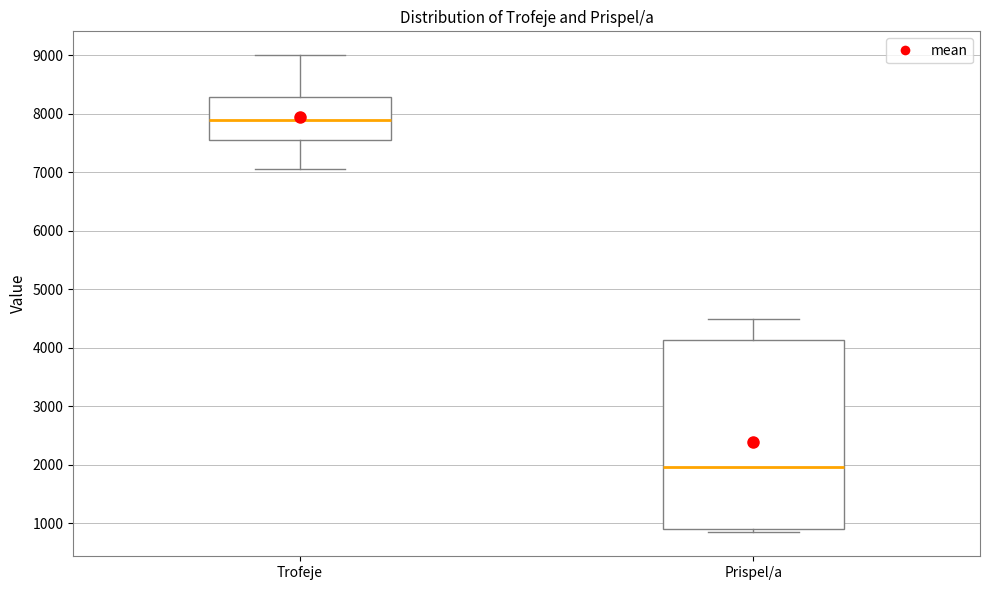

Reading left to right, transcribe this box plot: for each box, give where its median line is, the range the box spans, and where its two whiskers end, as read against the y-axis. The values are not printed on the chart, so give them approximately, as read against the axis.

Trofeje: median 7900, box 7500 to 8300, whiskers 7100 to 9000
Prispel/a: median 2000, box 900 to 4100, whiskers 800 to 4500